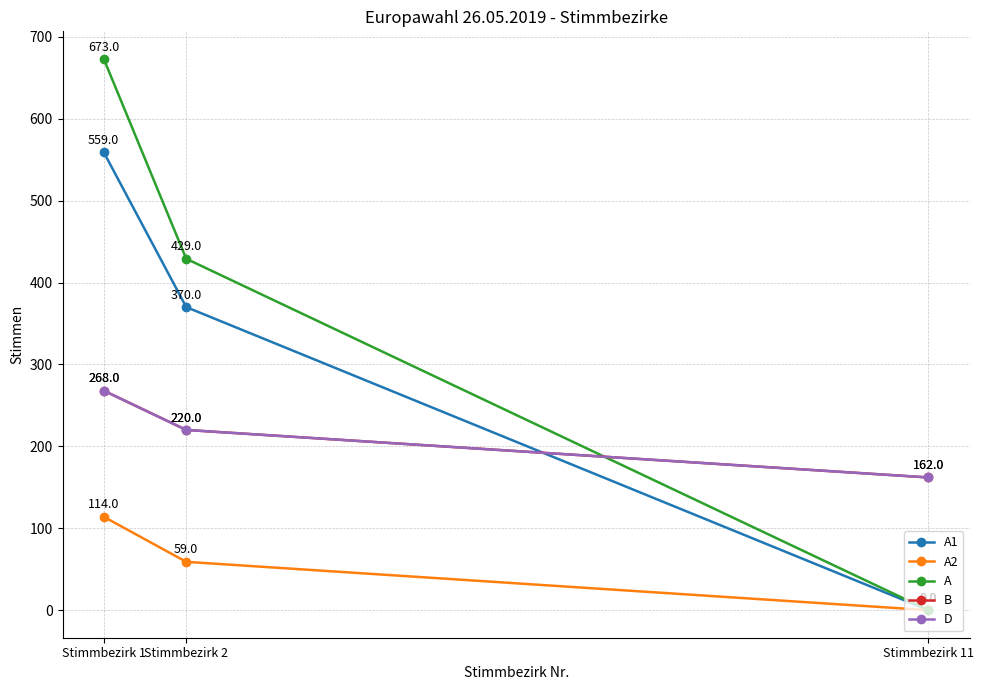

Which series has the largest range (max minus min)?

A